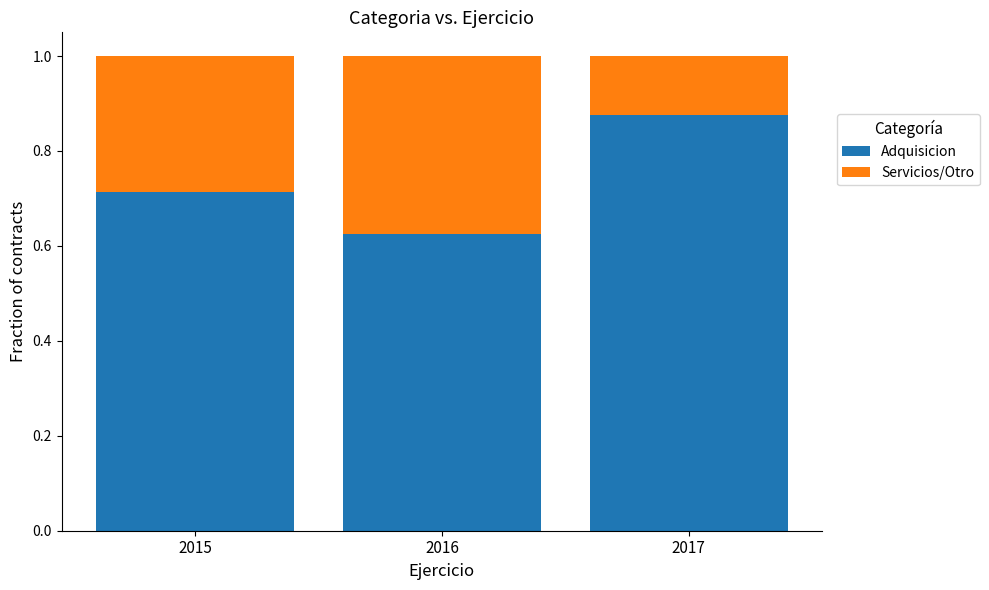

What is the sum of all Adquisicion values?

2.2